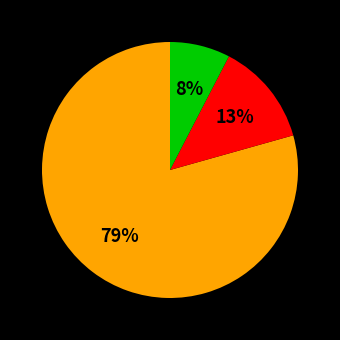

To the nearest percent, what is the average slice percentage?

33%